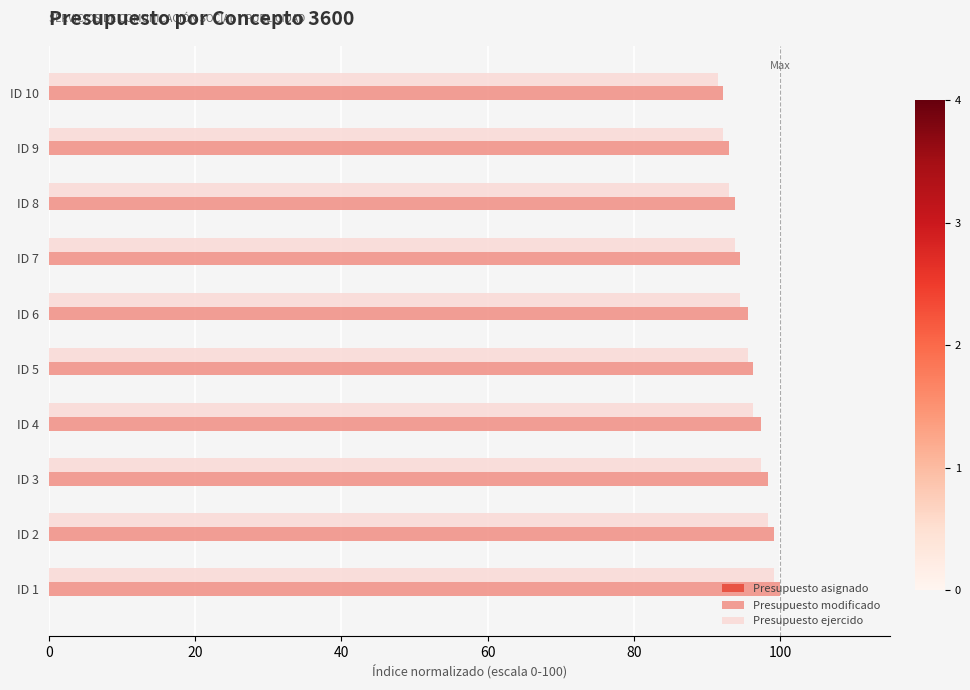

What is the sum of all Presupuesto ejercido values?

951.6